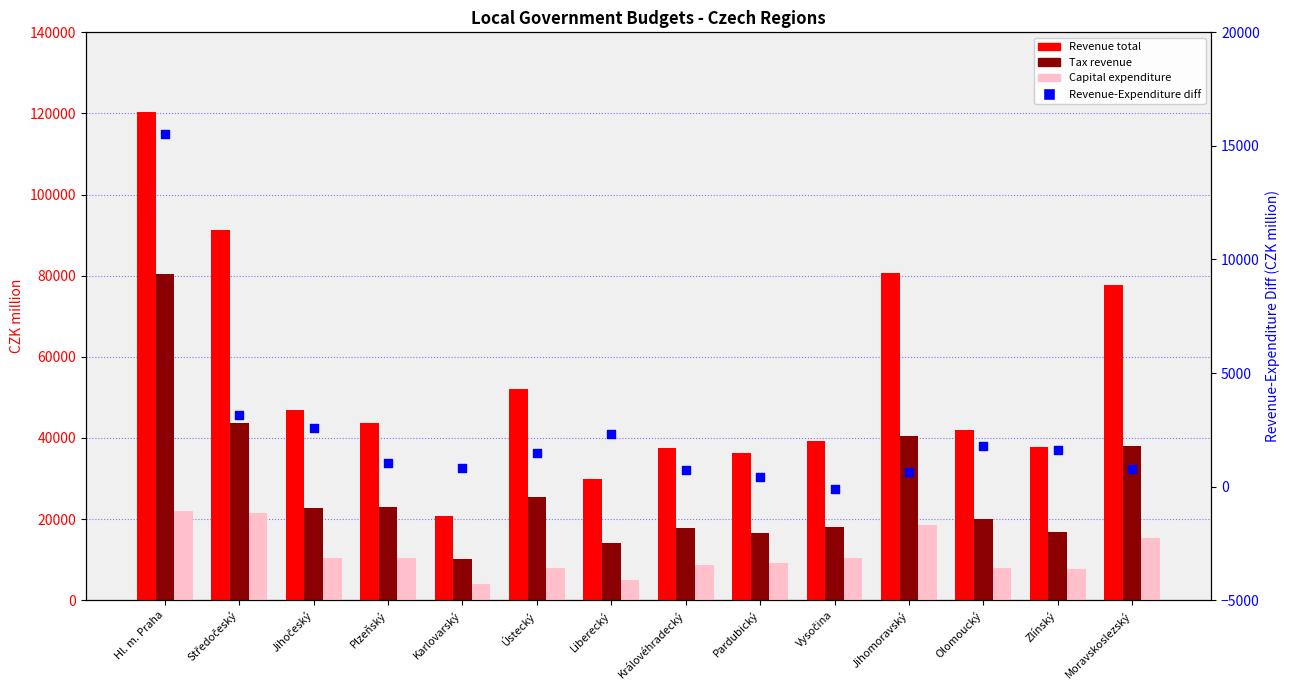

Is the value of Tax revenue at Olomoucký greater than the value of Revenue-Expenditure diff at Liberecký?

Yes